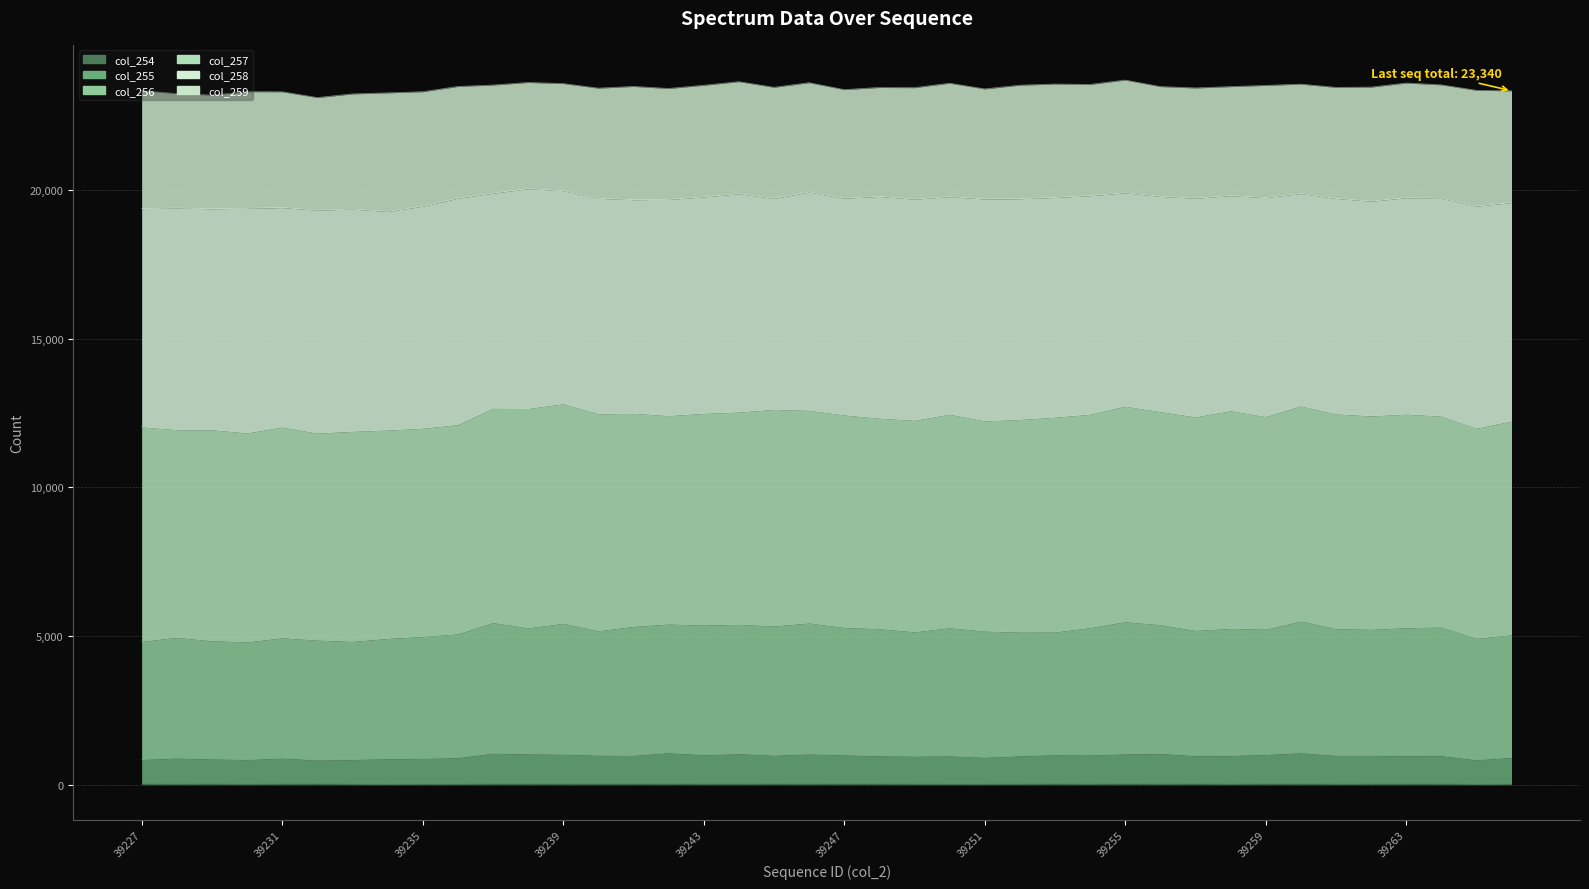

At how many categories does at least one series exceed 3458?

40